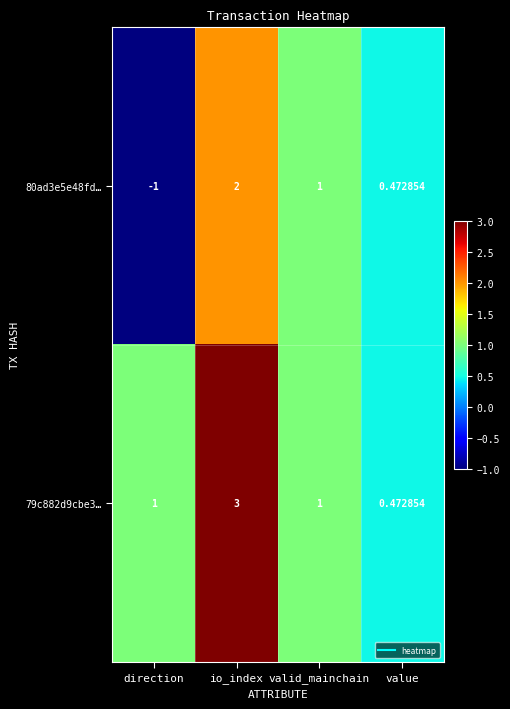

Which label corresponds to the smallest value in the chart?

direction